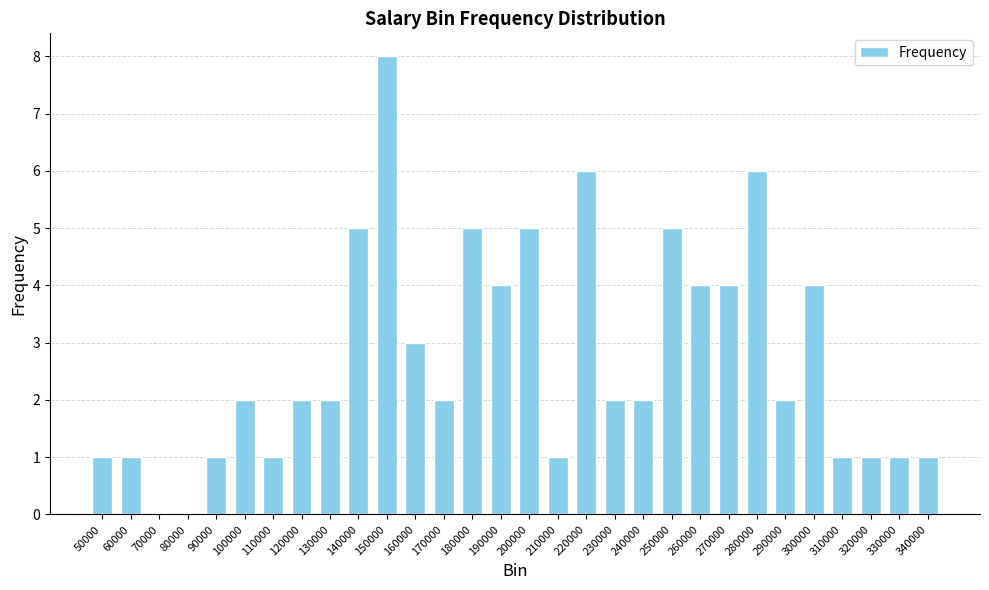

What is the change in value from 160000 to 220000?

+3